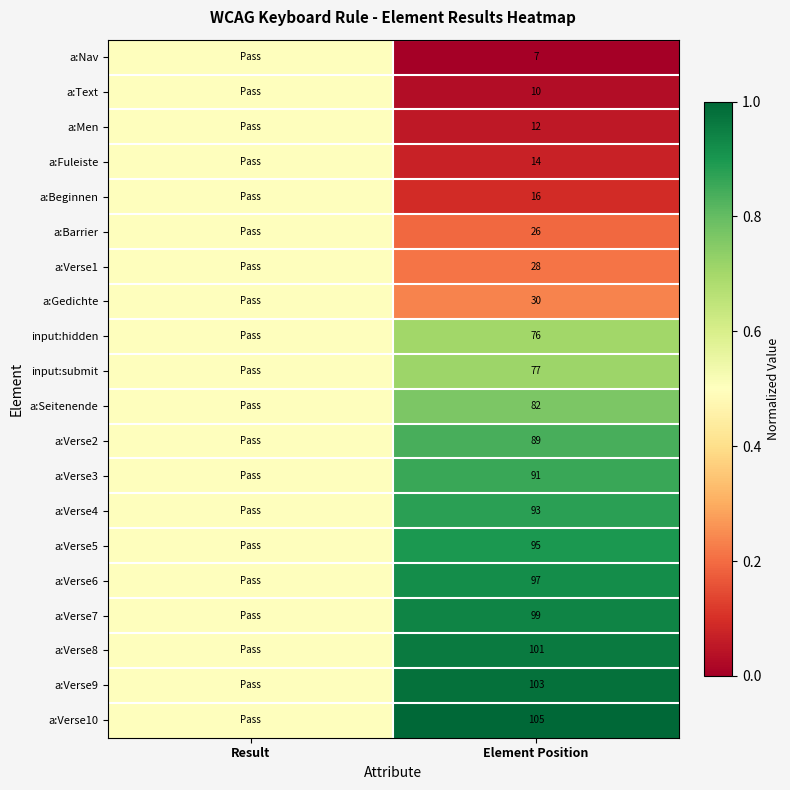

At Element Position, list the series in order from smallest to largest.

a:Nav, a:Text, a:Men, a:Fuleiste, a:Beginnen, a:Barrier, a:Verse1, a:Gedichte, input:hidden, input:submit, a:Seitenende, a:Verse2, a:Verse3, a:Verse4, a:Verse5, a:Verse6, a:Verse7, a:Verse8, a:Verse9, a:Verse10